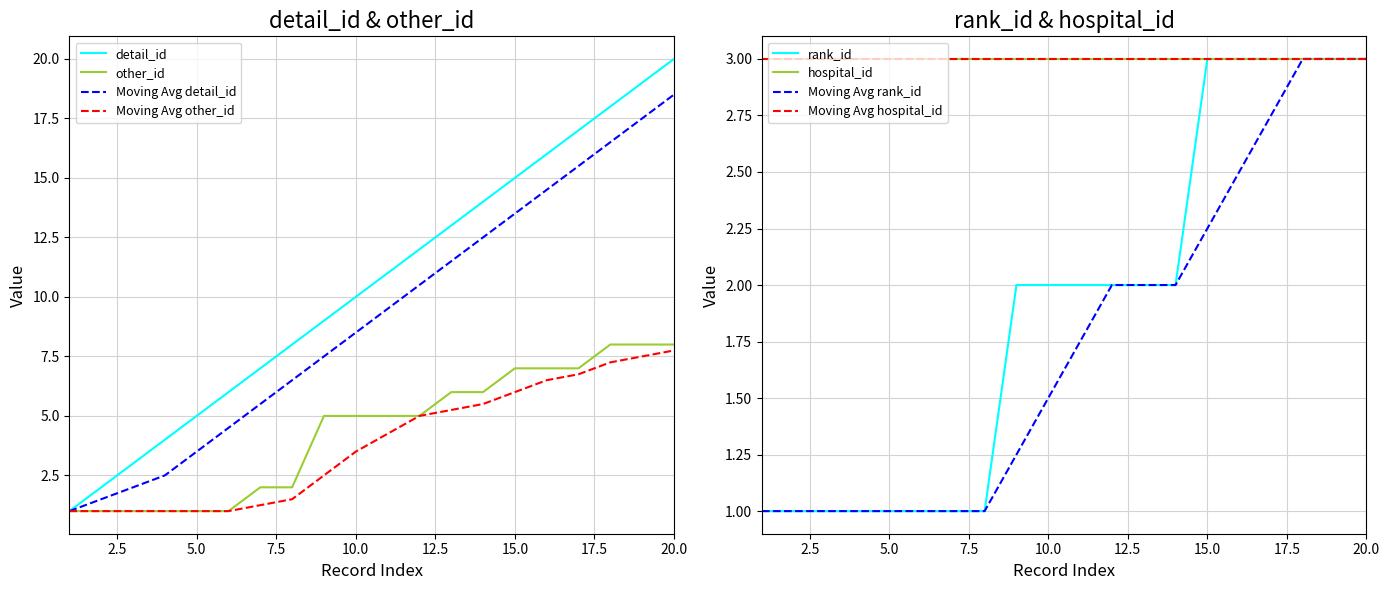

Where is rank_id nearest to the value 2?

9